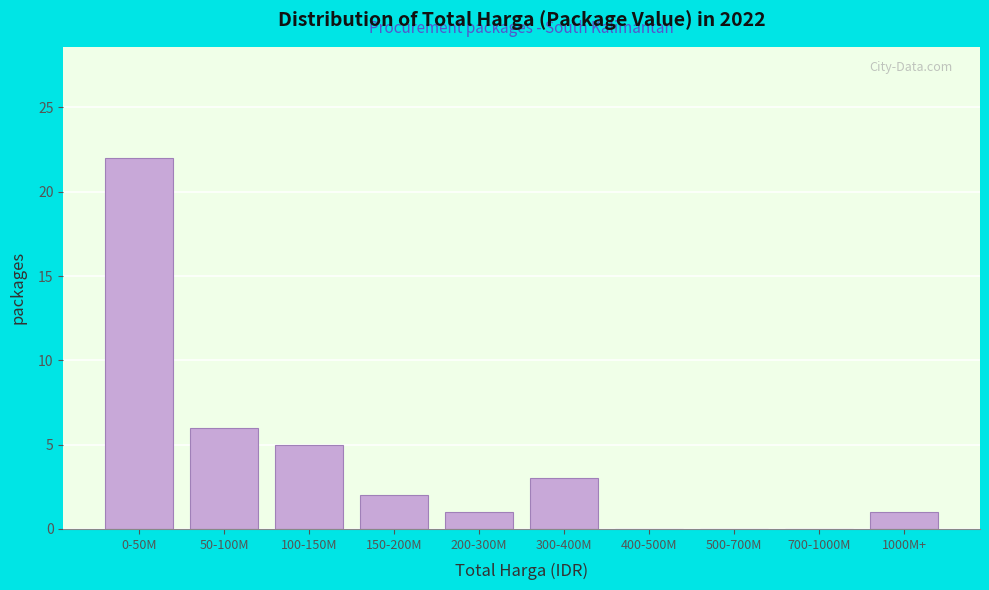

Reading left to right, what are all the values shown in this chart?

0-50M=22	50-100M=6	100-150M=5	150-200M=2	200-300M=1	300-400M=3	400-500M=0	500-700M=0	700-1000M=0	1000M+=1